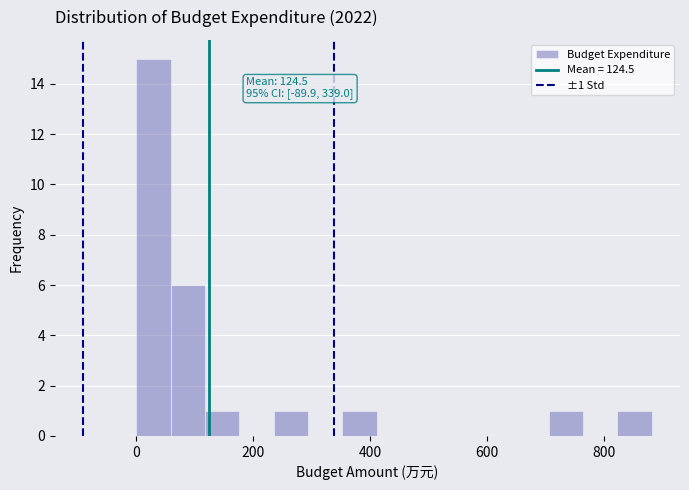

Read against the x-axis, roughly where is the centre of the tallest bar?

40